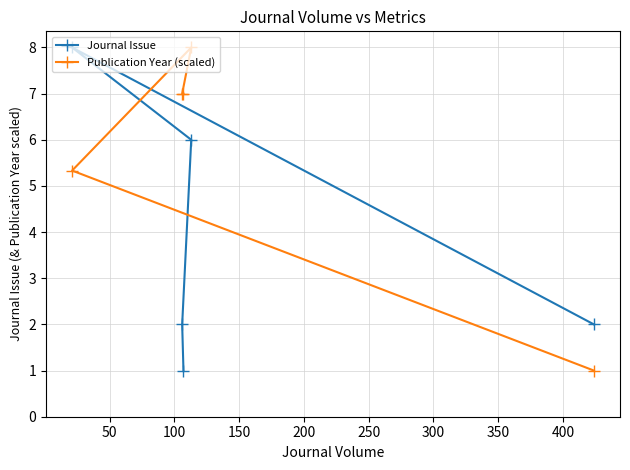

Which series has the largest total across all categories?

Publication Year (scaled)